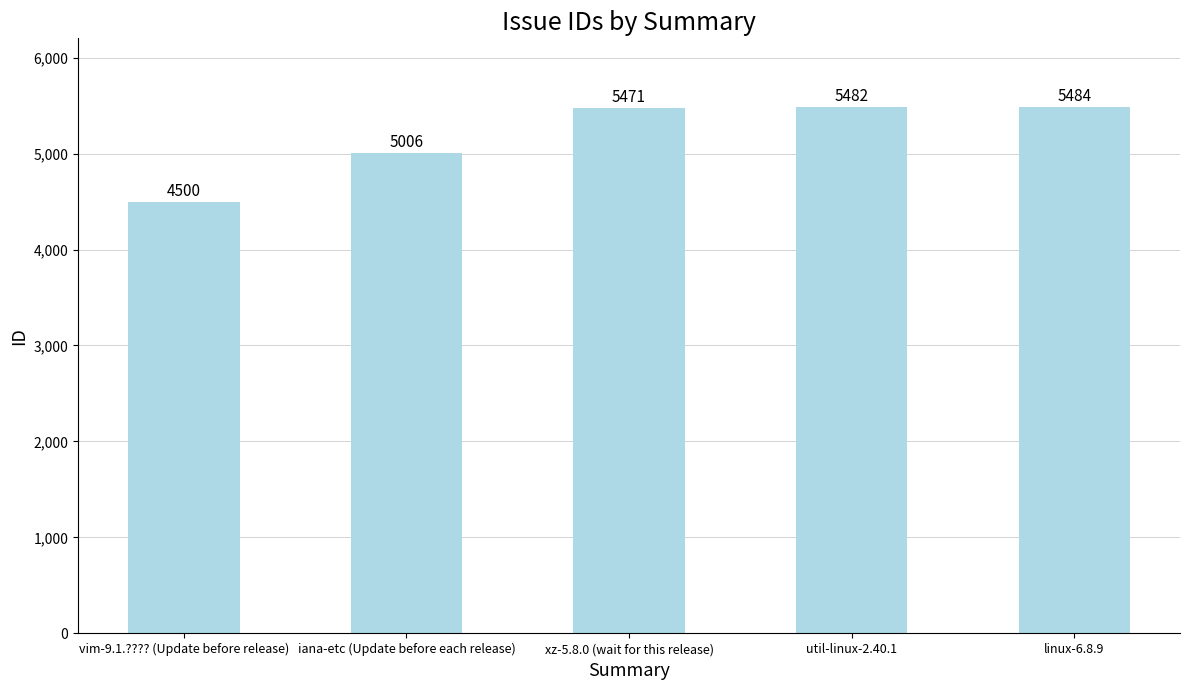

What is the change in value from iana-etc (Update before each release) to xz-5.8.0 (wait for this release)?

+465